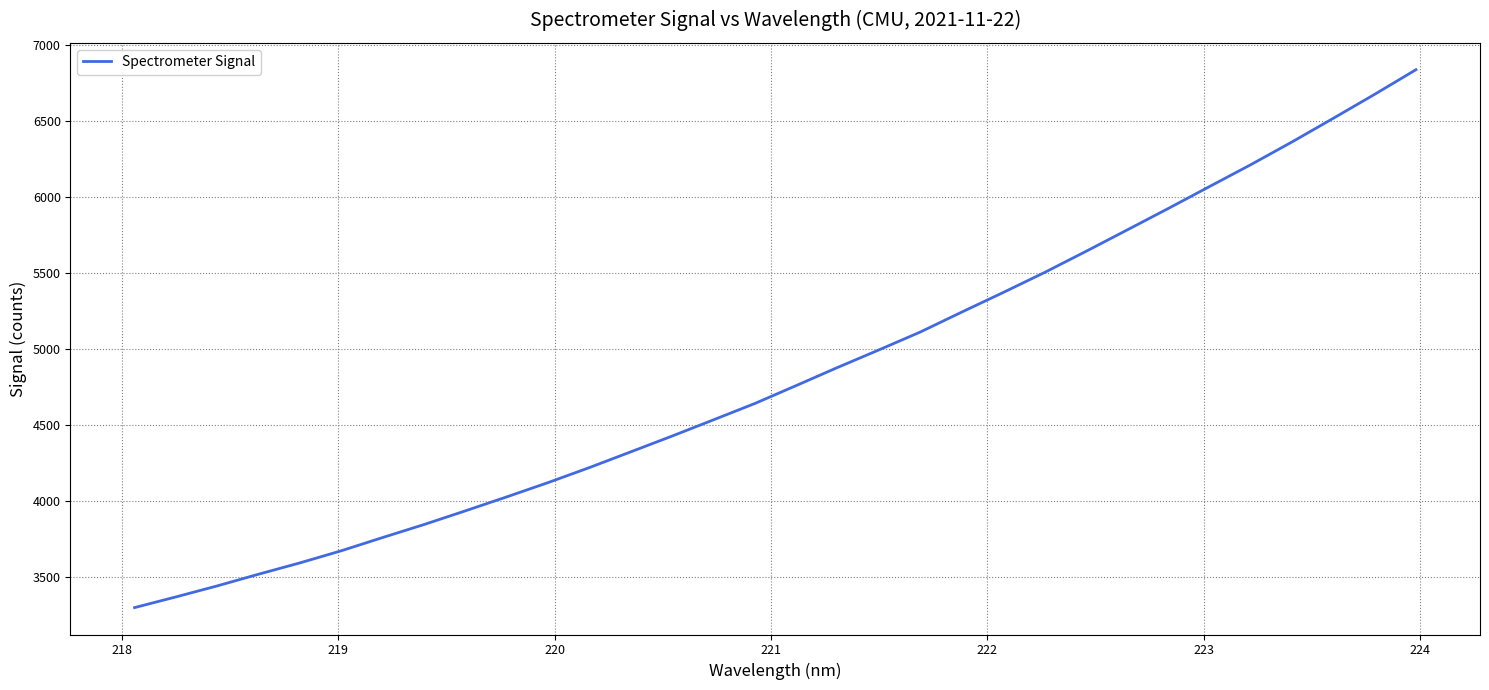

What is the minimum value shown in the chart?

3295.9